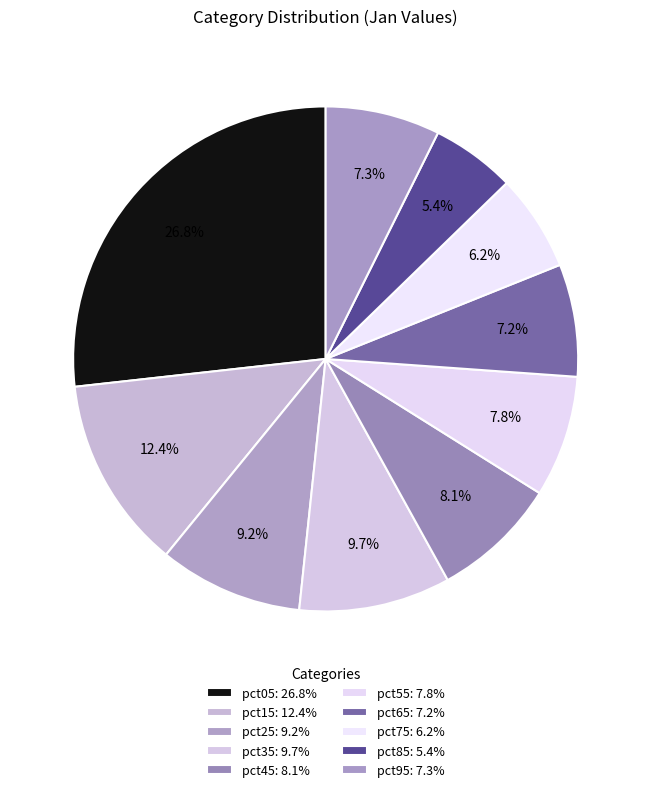

How many slices are in this pie chart?

10